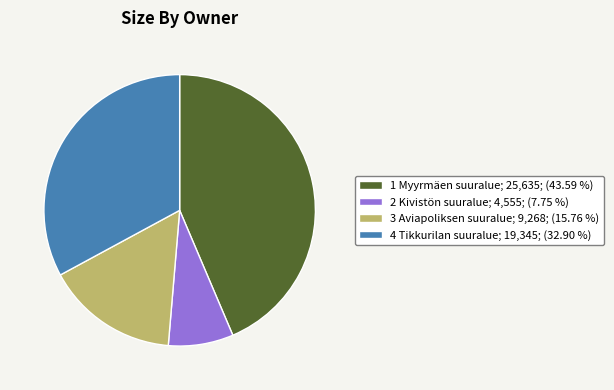

Is the sum of 2 Kivistön suuralue and 1 Myyrmäen suuralue greater than half?

Yes